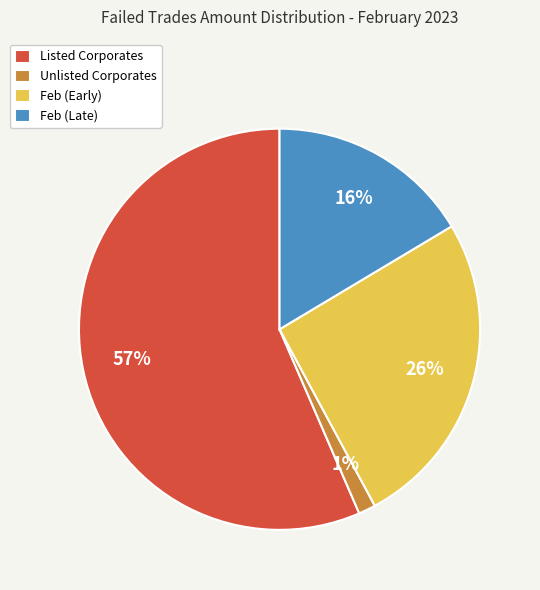

Count the number of slices in the pie.

4